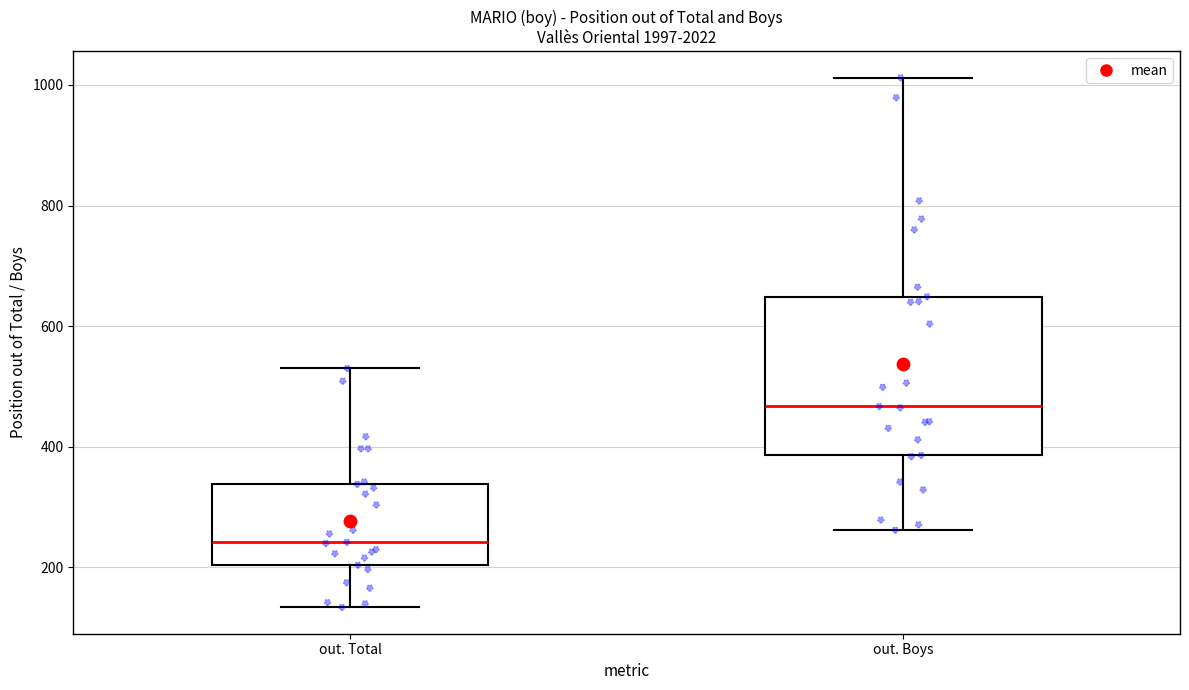

Which box has the highest median line?

out. Boys